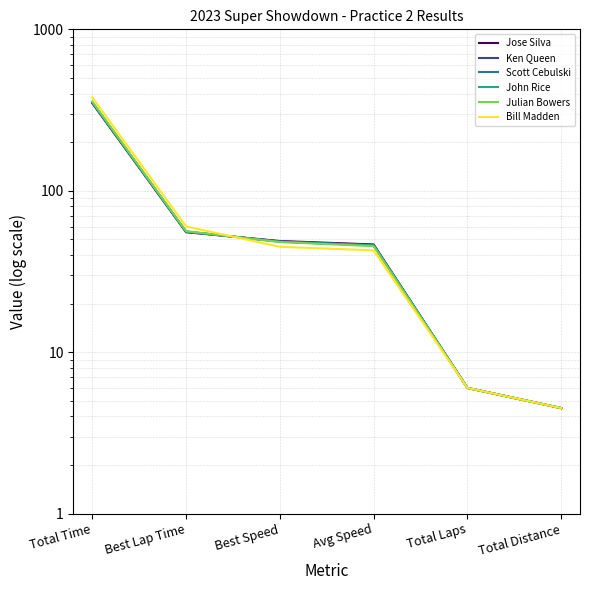

Which series has the largest range (max minus min)?

Bill Madden